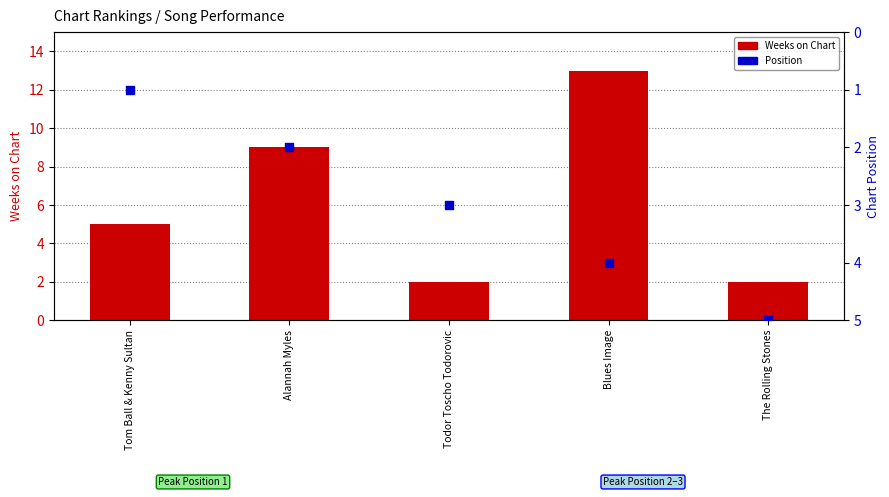

Which series has the largest total across all categories?

Weeks on Chart